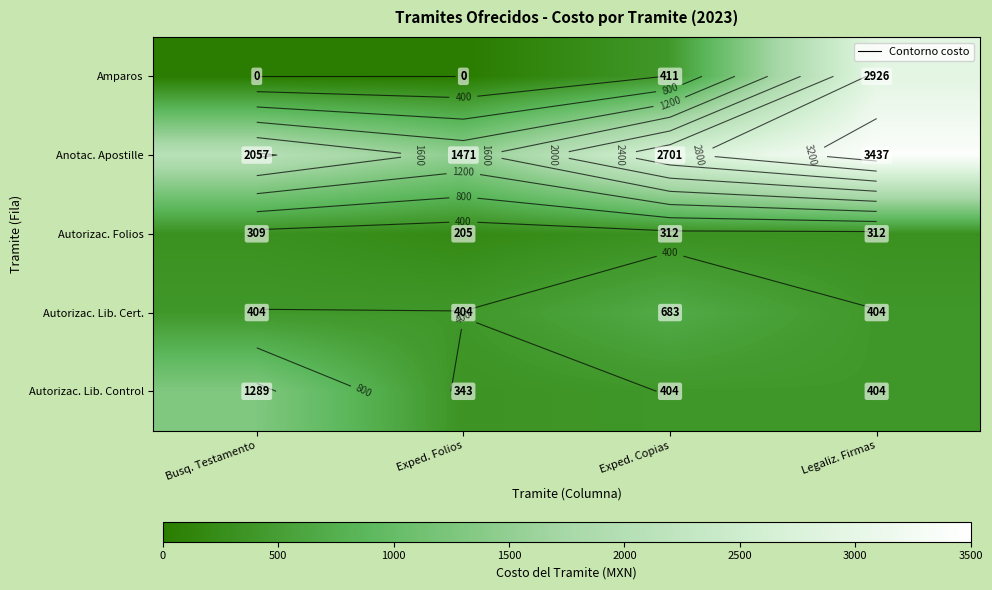

Is the value of Autorizac. Lib. Control at Busq. Testamento greater than the value of Autorizac. Lib. Cert. at Legaliz. Firmas?

Yes